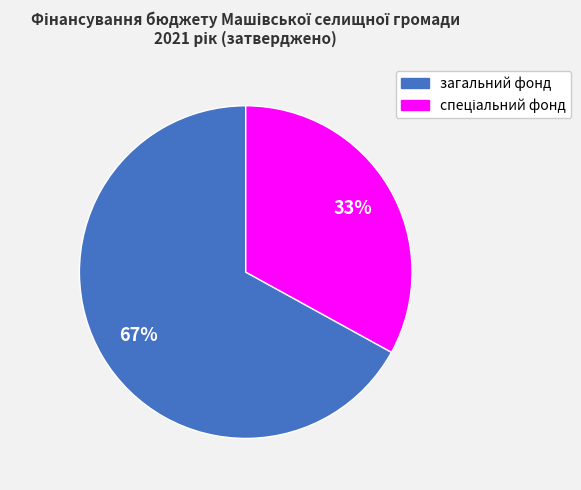

Does any single category account for the majority?

Yes